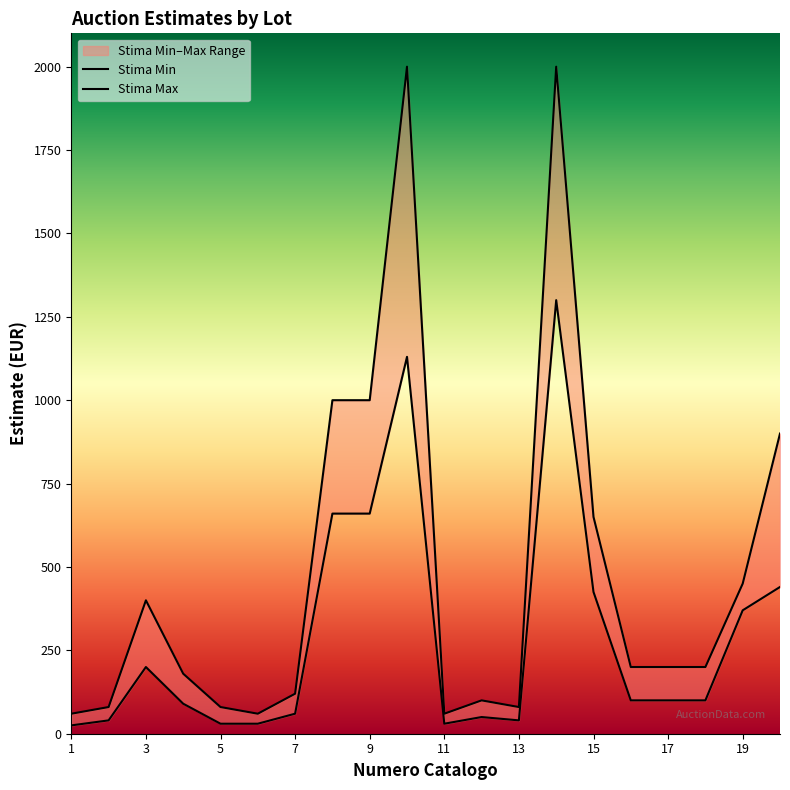

Where is the first local minimum for Stima Max?

6